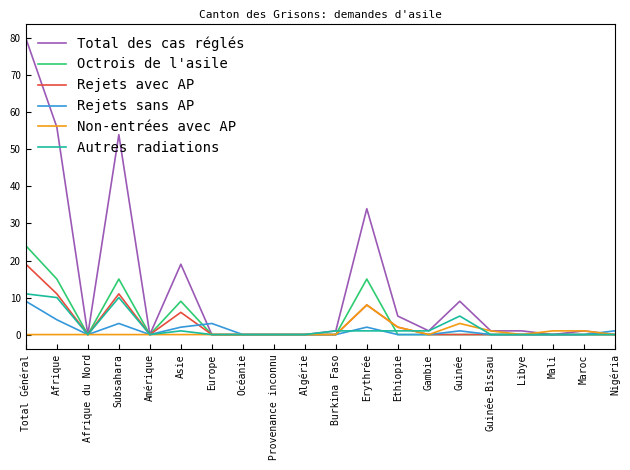

What is the difference between the Rejets avec AP values at Erythrée and Libye?

8